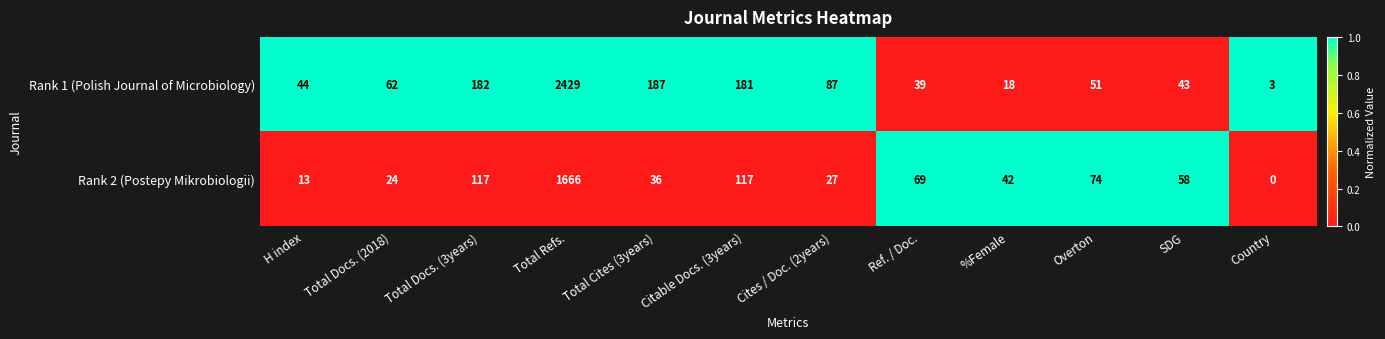

What is the difference between the maximum and minimum values in the Rank 2 (Postepy Mikrobiologii) series?

1666